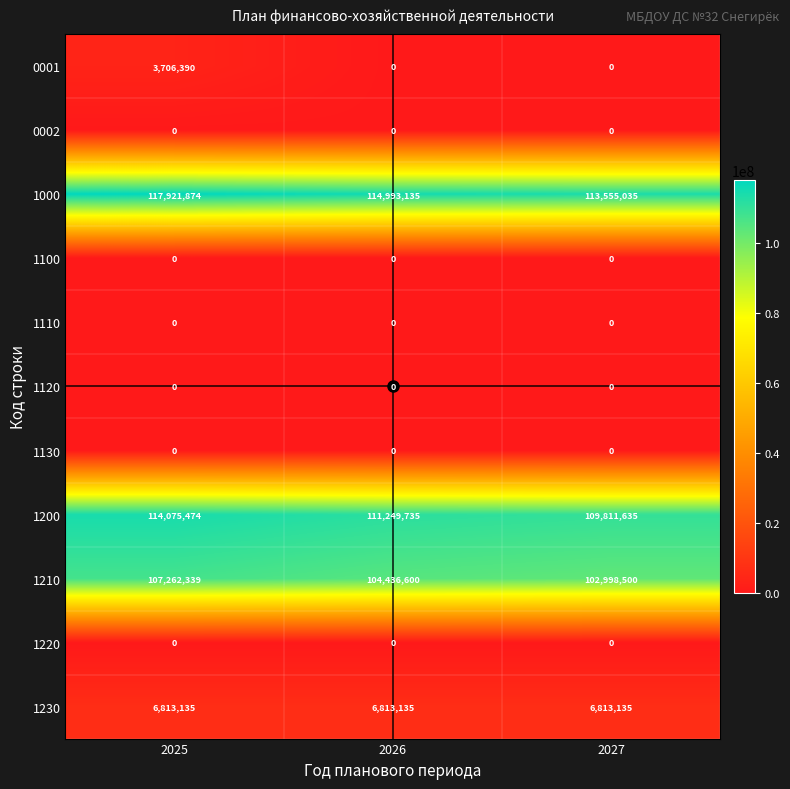

Which series has the widest spread of values?

1000